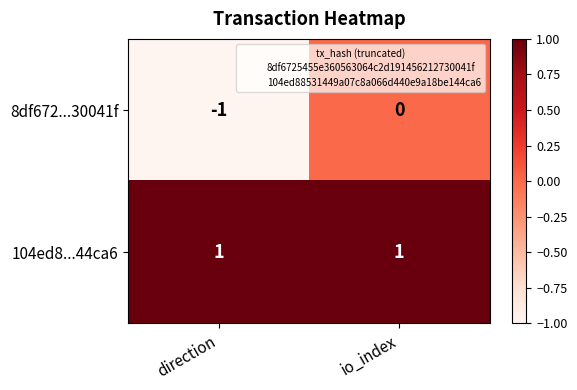

The 104ed8...44ca6 series shows 1 at io_index. True or false?

True